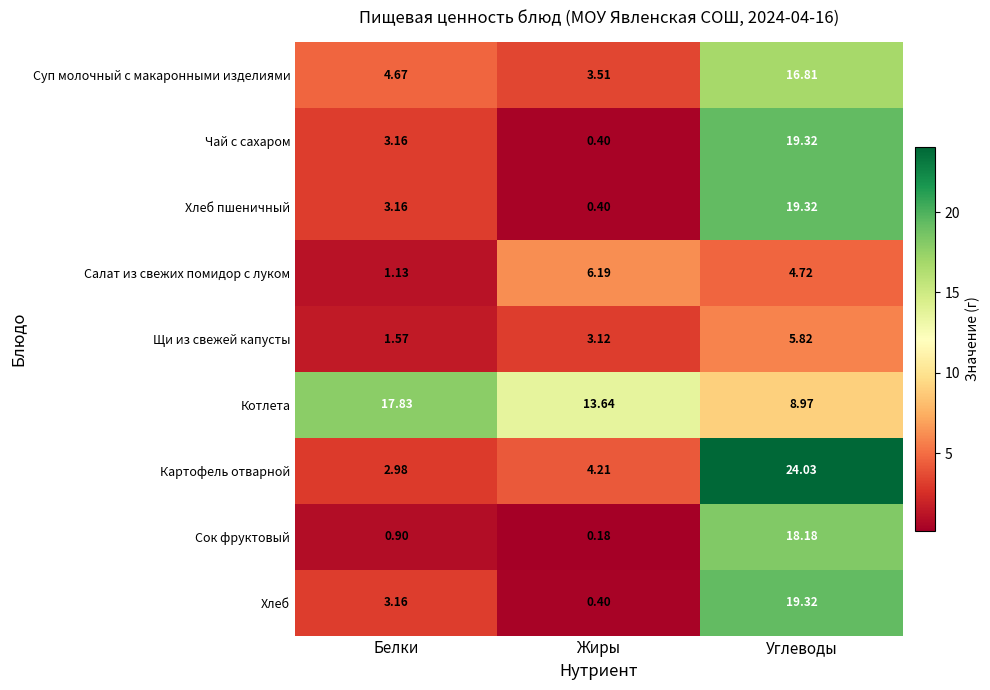

Which category has the lowest value in the Чай с сахаром series?

Жиры